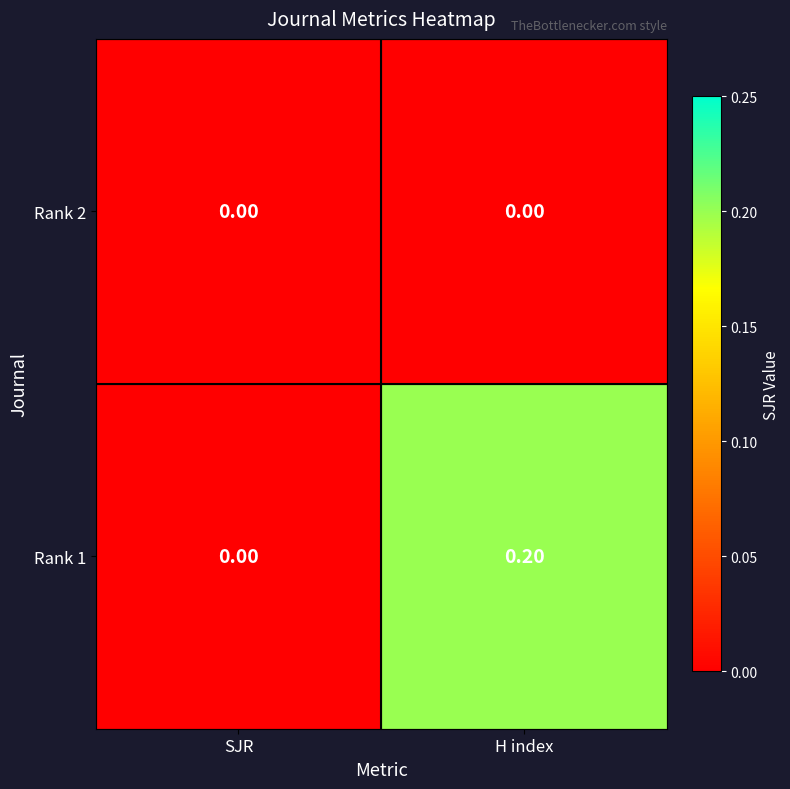

Which series has the largest range (max minus min)?

Rank 1